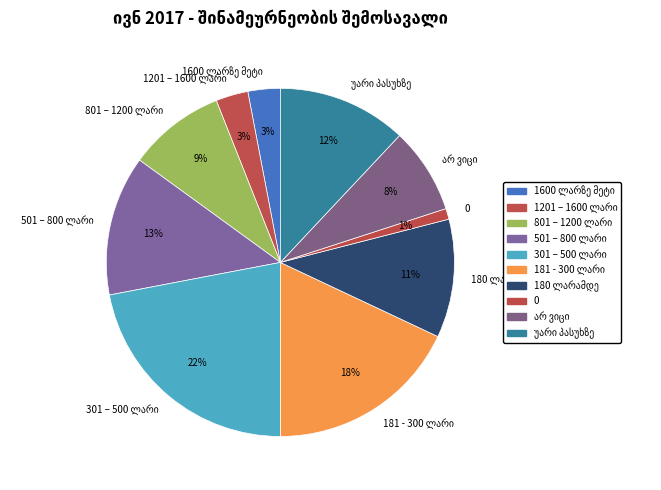

To the nearest percent, what portion does 0 represent?

1%